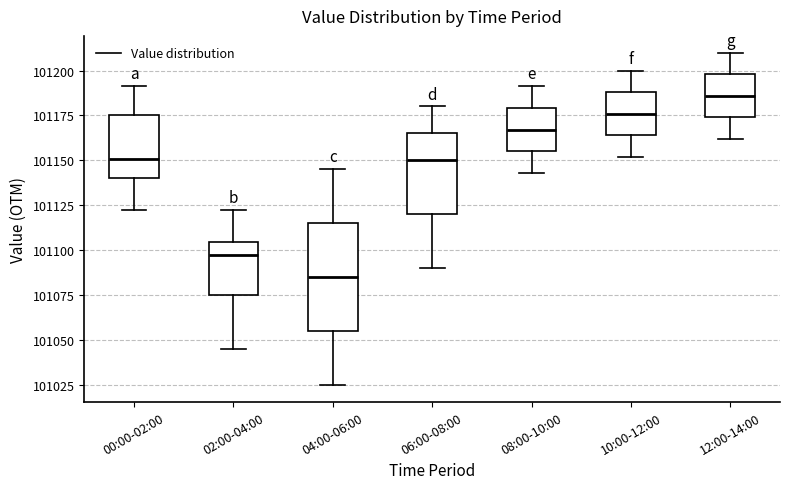

Reading left to right, read every box against the y-axis: the position of its median line, the range the box covers, and the ends of its whiskers. The values are not printed on the chart, so give them approximately, as read against the axis.

00:00-02:00: median 101150, box 101140 to 101175, whiskers 101120 to 101190
02:00-04:00: median 101095, box 101075 to 101105, whiskers 101045 to 101125
04:00-06:00: median 101085, box 101055 to 101115, whiskers 101025 to 101145
06:00-08:00: median 101150, box 101120 to 101165, whiskers 101090 to 101180
08:00-10:00: median 101165, box 101155 to 101180, whiskers 101145 to 101190
10:00-12:00: median 101175, box 101165 to 101190, whiskers 101150 to 101200
12:00-14:00: median 101185, box 101175 to 101200, whiskers 101160 to 101210